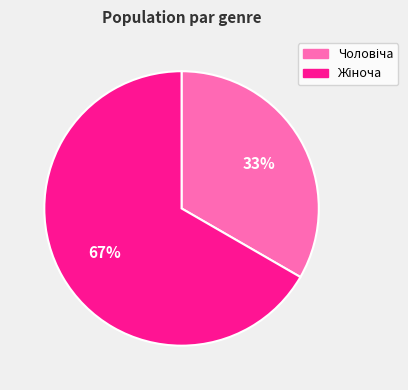

To the nearest percent, what is the average slice percentage?

50%